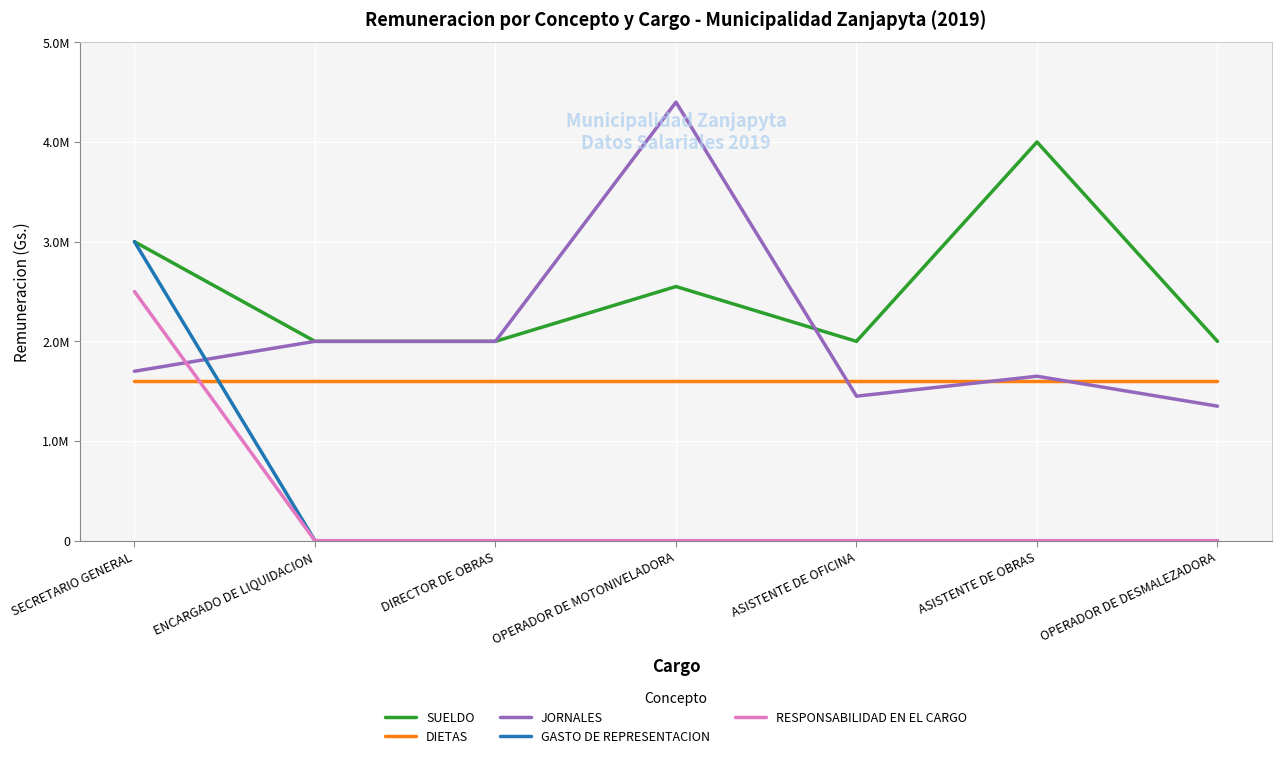

What are all the series names shown in the legend?

SUELDO, DIETAS, JORNALES, GASTO DE REPRESENTACION, RESPONSABILIDAD EN EL CARGO